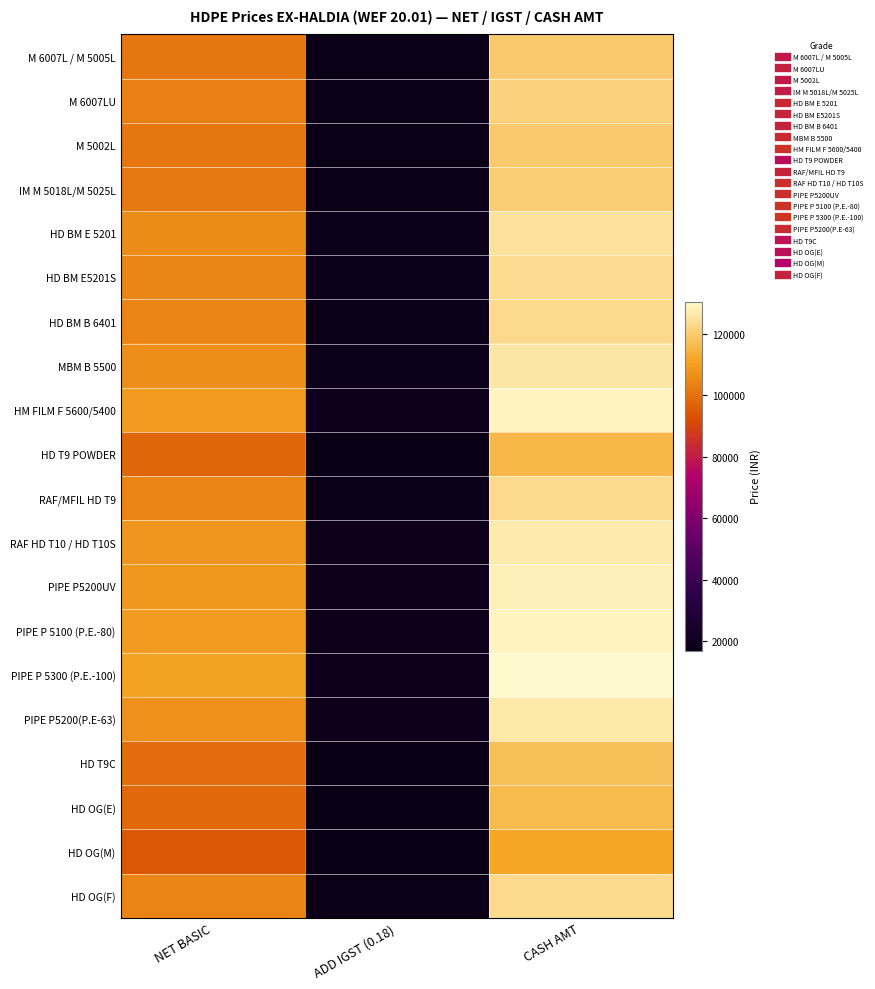

Reading right to left, what are all the values shown in this chart?

M 6007L / M 5005L: CASH AMT=119722.8	ADD IGST (0.18)=18262.8	NET BASIC=101460.0
M 6007LU: CASH AMT=121492.8	ADD IGST (0.18)=18532.8	NET BASIC=102960.0
M 5002L: CASH AMT=119722.8	ADD IGST (0.18)=18262.8	NET BASIC=101460.0
IM M 5018L/M 5025L: CASH AMT=120269.1	ADD IGST (0.18)=18346.1	NET BASIC=101923.0
HD BM E 5201: CASH AMT=124714.2	ADD IGST (0.18)=19024.2	NET BASIC=105690.0
HD BM E5201S: CASH AMT=123534.2	ADD IGST (0.18)=18844.2	NET BASIC=104690.0
HD BM B 6401: CASH AMT=122944.2	ADD IGST (0.18)=18754.2	NET BASIC=104190.0
MBM B 5500: CASH AMT=125536.7	ADD IGST (0.18)=19149.7	NET BASIC=106387.0
HM FILM F 5600/5400: CASH AMT=128856.0	ADD IGST (0.18)=19656.0	NET BASIC=109200.0
HD T9 POWDER: CASH AMT=115356.8	ADD IGST (0.18)=17596.8	NET BASIC=97760.0
RAF/MFIL HD T9: CASH AMT=123026.8	ADD IGST (0.18)=18766.8	NET BASIC=104260.0
RAF HD T10 / HD T10S: CASH AMT=126801.6	ADD IGST (0.18)=19342.6	NET BASIC=107459.0
PIPE P5200UV: CASH AMT=127808.2	ADD IGST (0.18)=19496.2	NET BASIC=108312.0
PIPE P 5100 (P.E.-80): CASH AMT=128808.8	ADD IGST (0.18)=19648.8	NET BASIC=109160.0
PIPE P 5300 (P.E.-100): CASH AMT=130404.2	ADD IGST (0.18)=19892.2	NET BASIC=110512.0
PIPE P5200(P.E-63): CASH AMT=126038.2	ADD IGST (0.18)=19226.2	NET BASIC=106812.0
HD T9C: CASH AMT=117126.8	ADD IGST (0.18)=17866.8	NET BASIC=99260.0
HD OG(E): CASH AMT=115946.8	ADD IGST (0.18)=17686.8	NET BASIC=98260.0
HD OG(M): CASH AMT=111419.1	ADD IGST (0.18)=16996.1	NET BASIC=94423.0
HD OG(F): CASH AMT=122956.0	ADD IGST (0.18)=18756.0	NET BASIC=104200.0